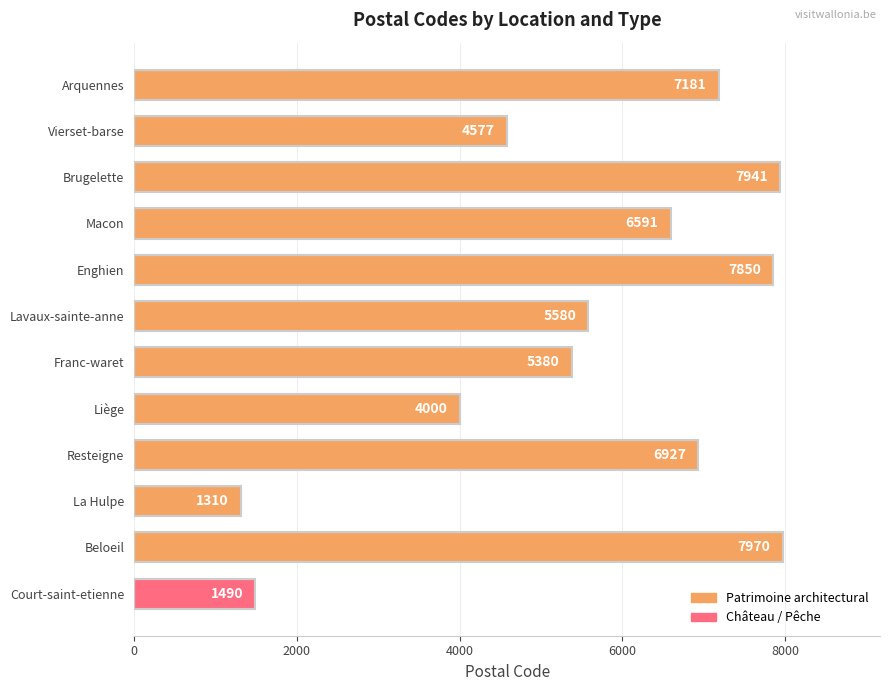

Where is the data nearest to the value 4640?

Vierset-barse